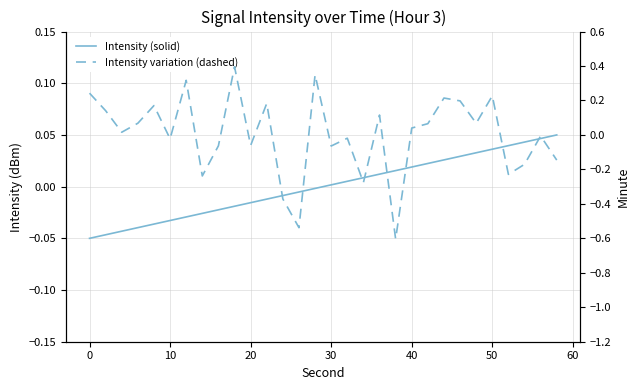

Between 20 and 60, which is larger?

60